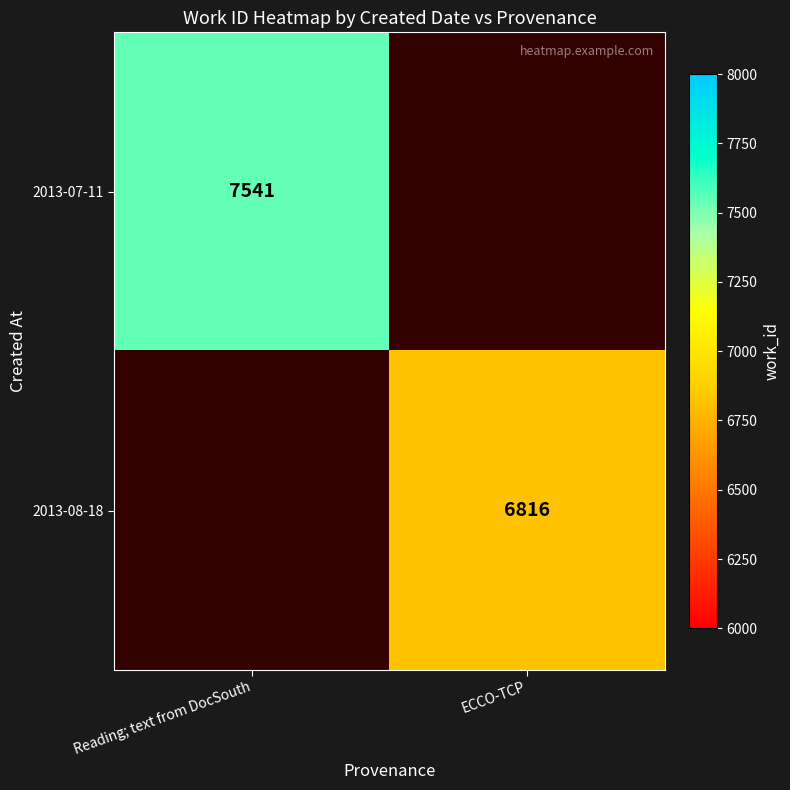

True or false: 2013-08-18 has a value of 6816 at ECCO-TCP.

True